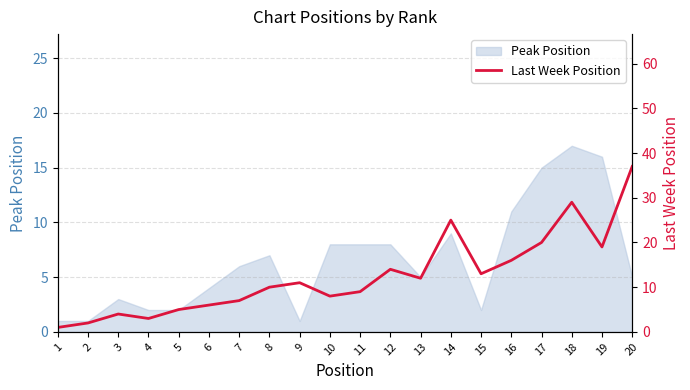

What is the change in value from 4 to 7?

+4